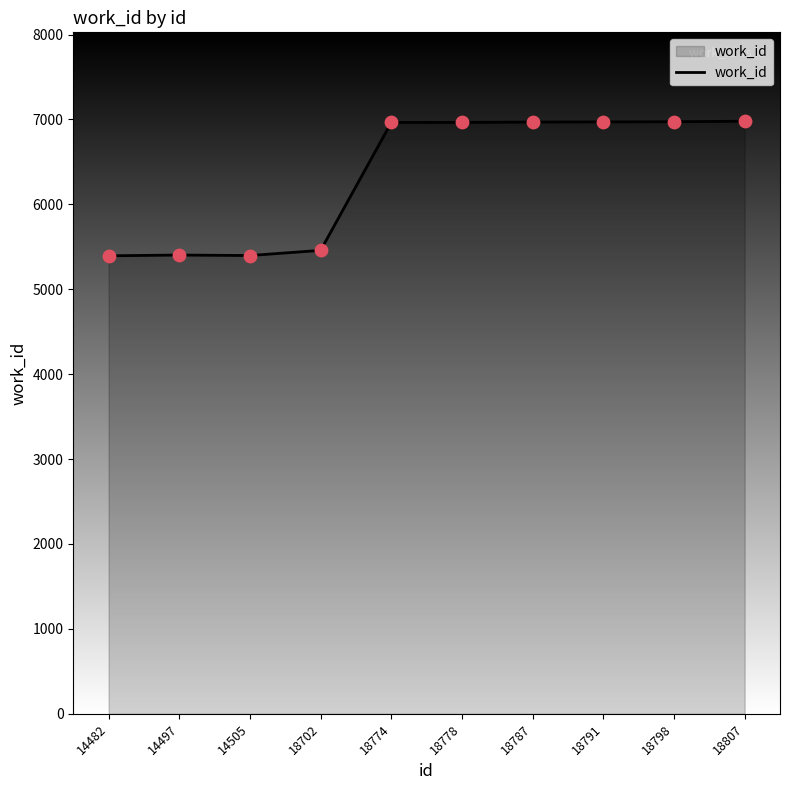

What is the change in value from 18702 to 18774?

+1506